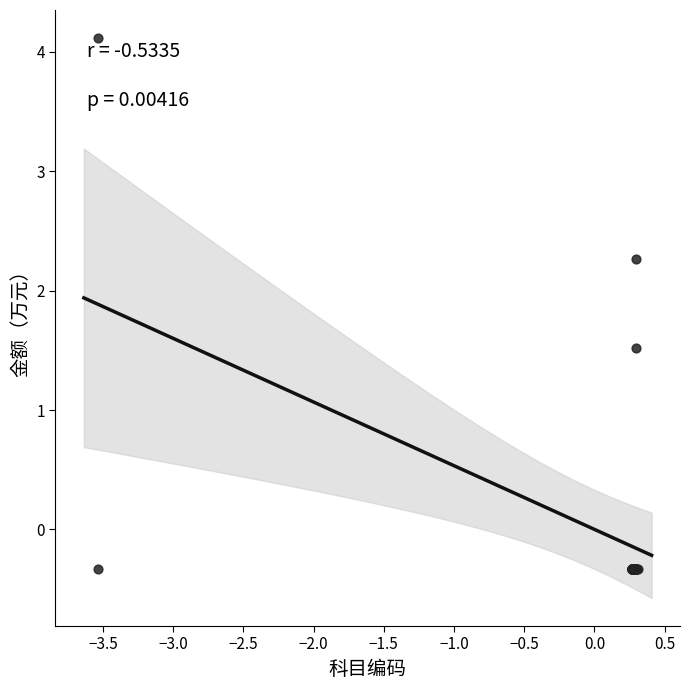

What Y value in the scatter plot is closest to 1?

1.5